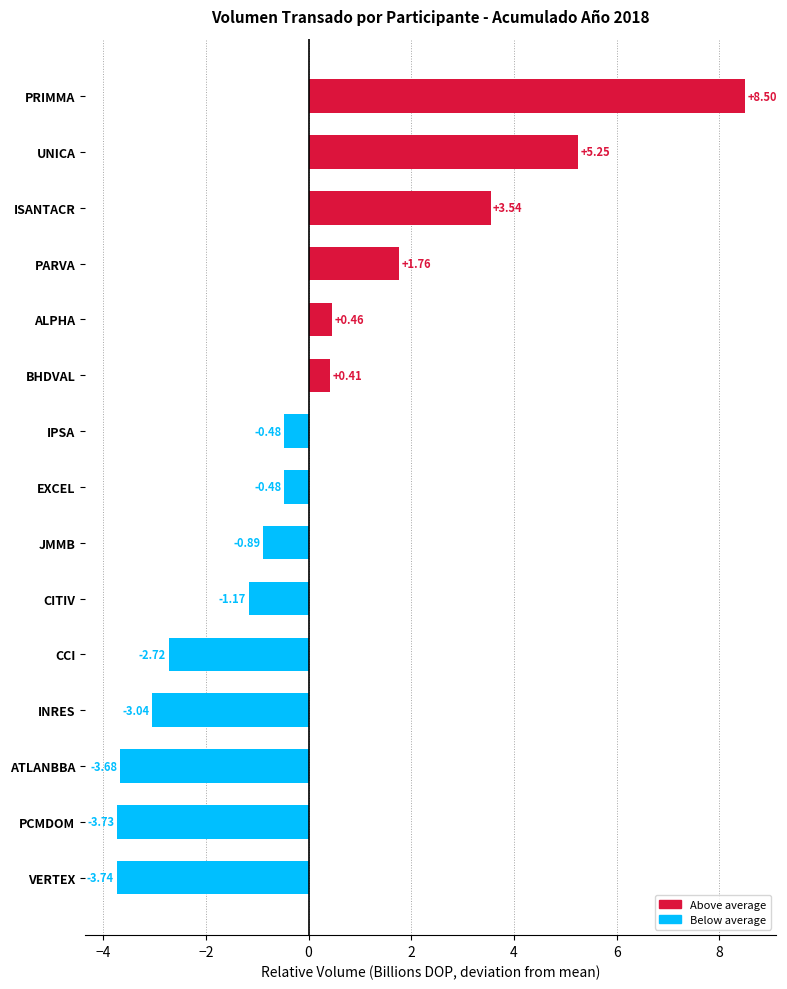

At which label is the value closest to 2?

PARVA